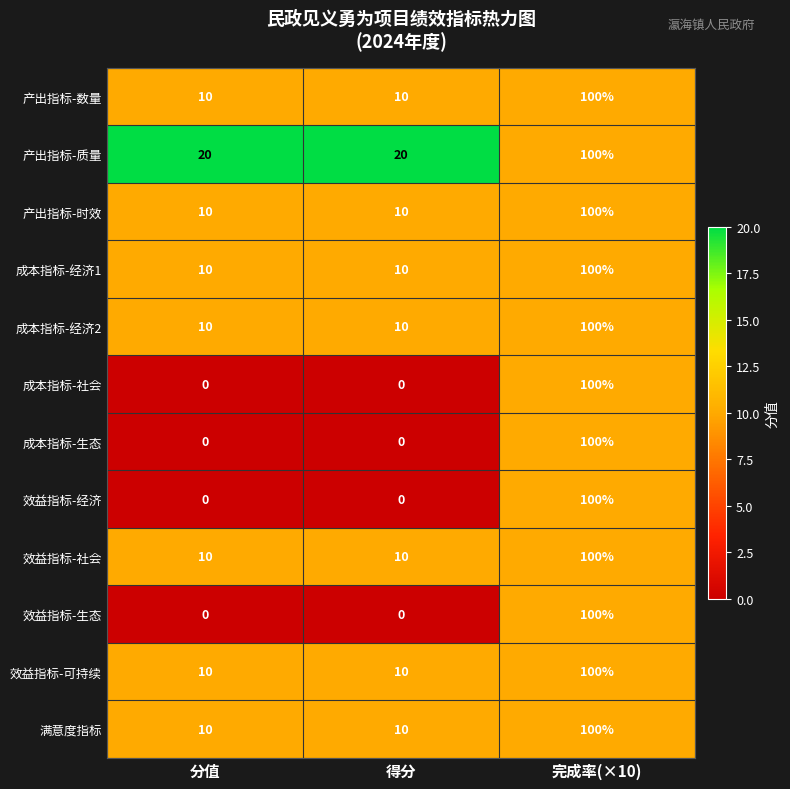

What is the highest value of the 成本指标-经济2 series?

100